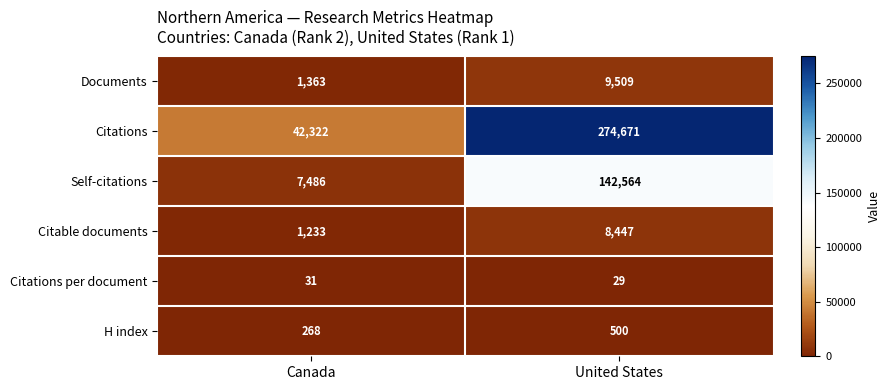

At which category is the sum across all series the highest?

United States